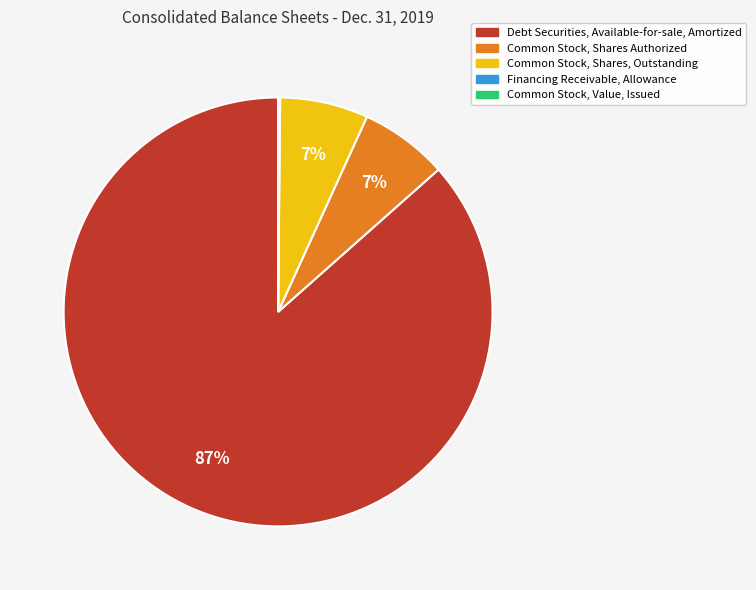

Is Common Stock, Shares, Outstanding the majority of the pie?

No